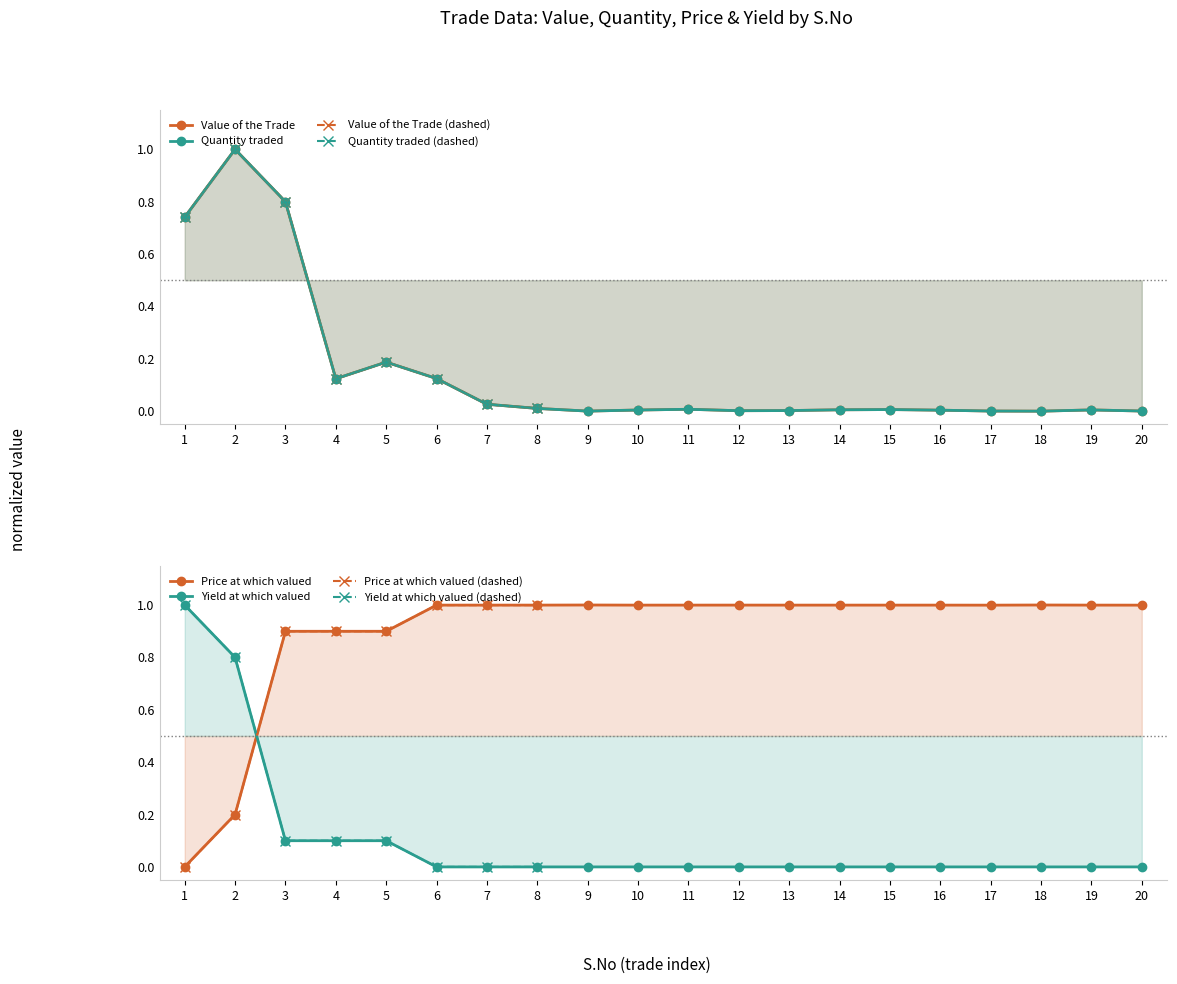

Is the value of Yield at which valued at 16 greater than the value of Quantity traded at 2?

No